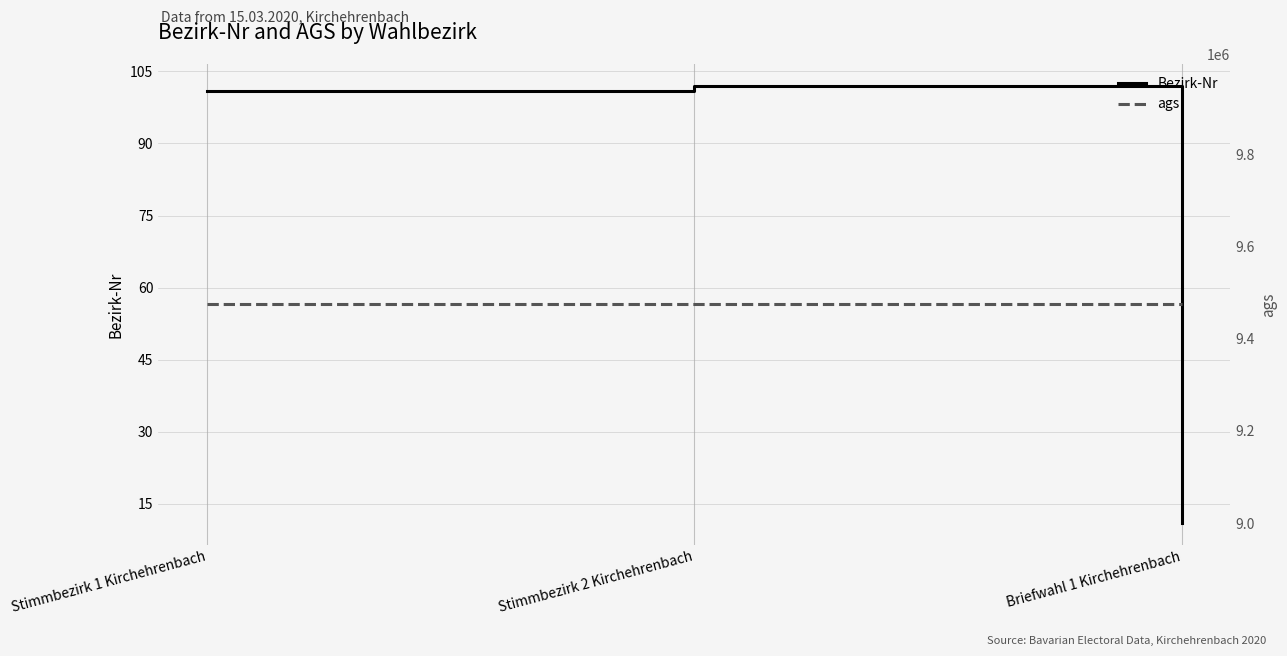

What are all the series names shown in the legend?

Bezirk-Nr, ags